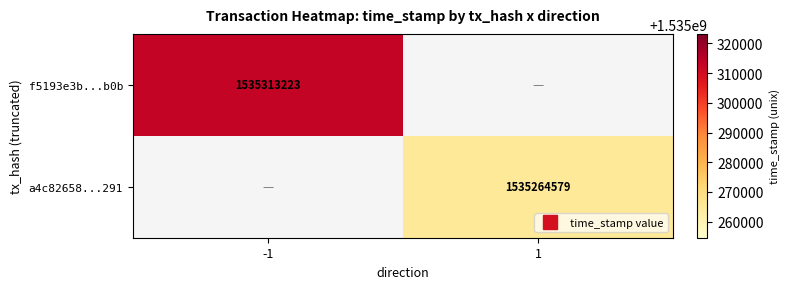

The value of f5193e3b...b0b at 1 is 0. True or false?

True